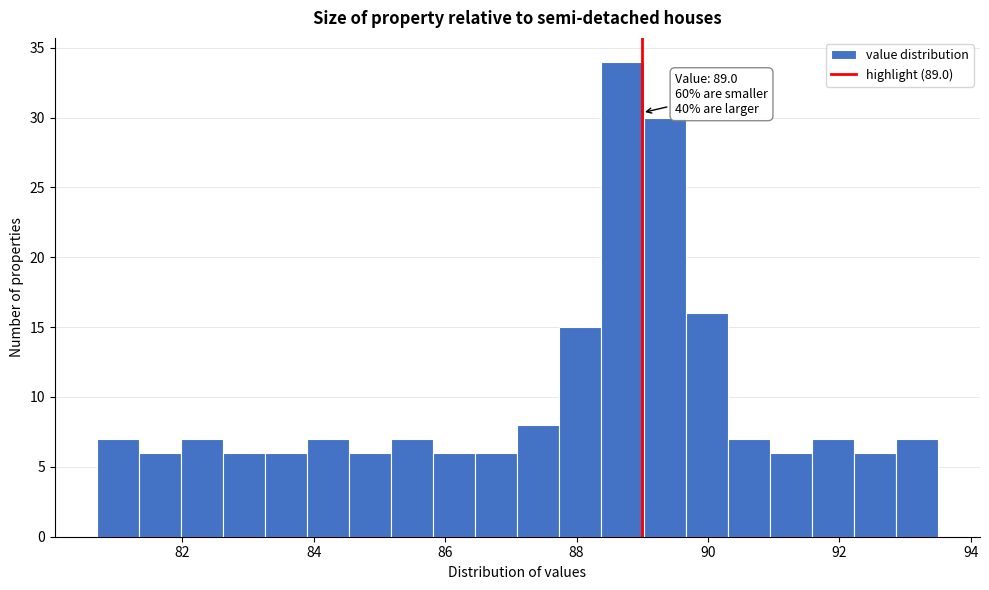

Read against the x-axis, roughly where is the centre of the tallest bar?

88.8